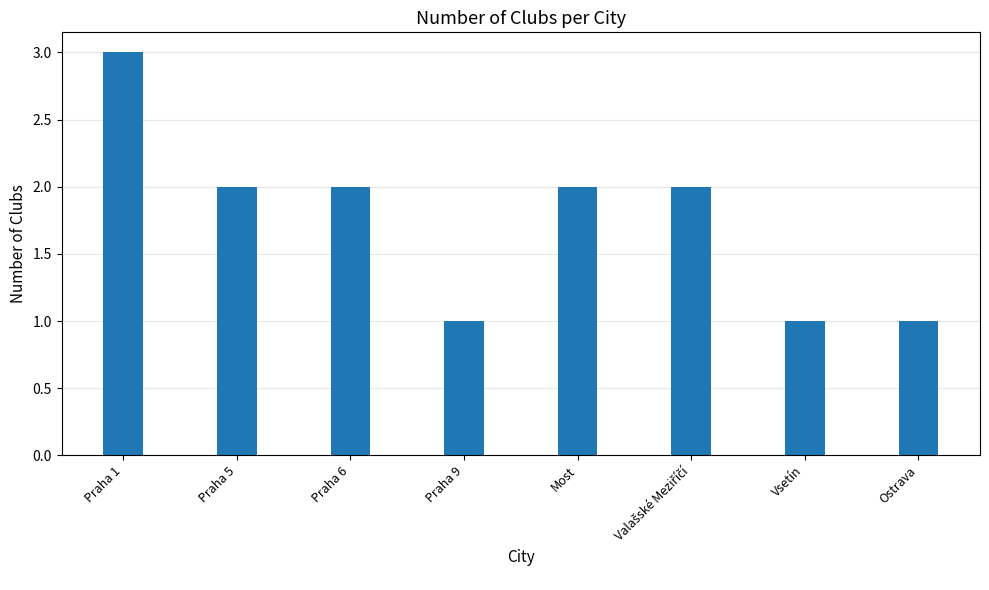

Is it true that the value at Praha 1 is 4?

False